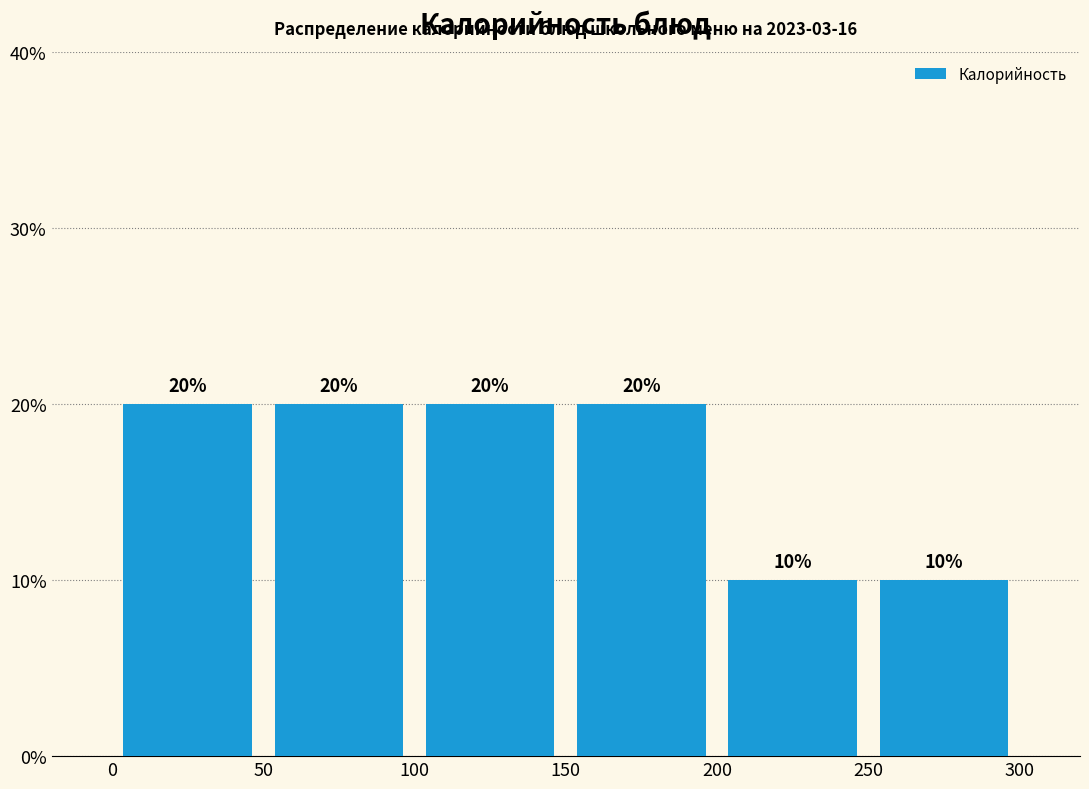

What is the height of the bar covering 150 to 200 on the x-axis?

20